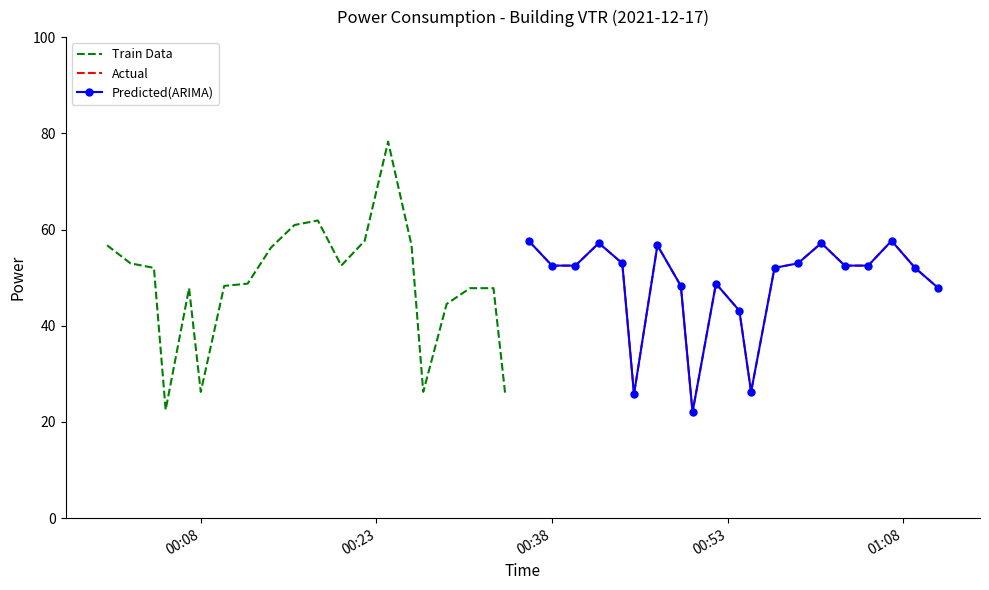

How many categories are shown in the chart?

20